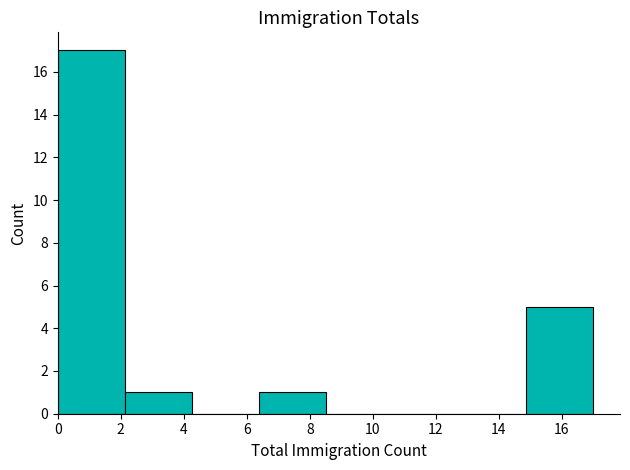

Which range on the x-axis has the tallest bar?

0.0 to 2.2